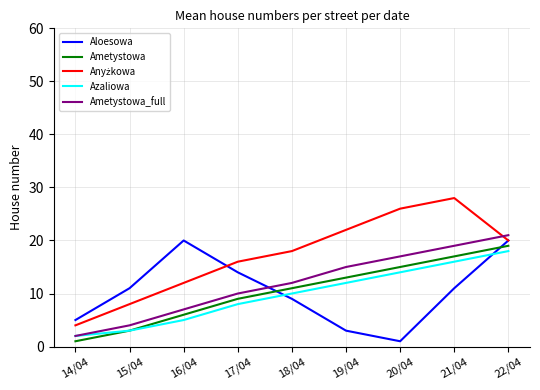

What is the difference between the highest and lowest values at 16/04?

15